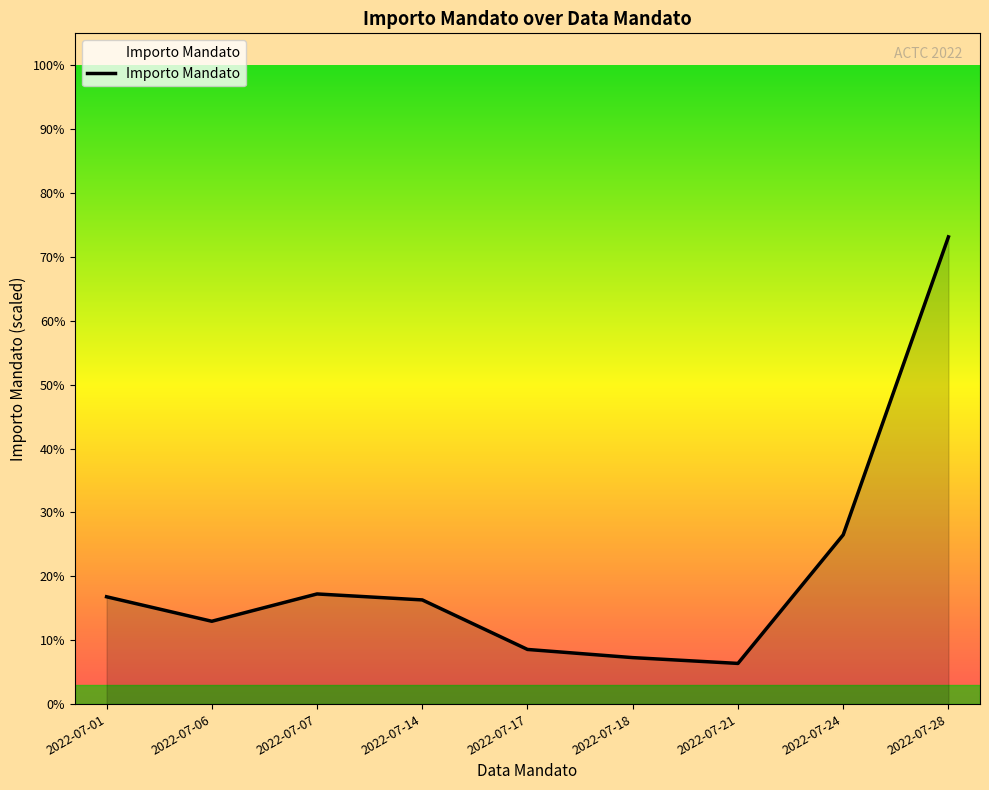

Reading left to right, what are all the values shown in this chart?

8087.3	6242.1	8299.3	7849.8	4119.8	3504.3	3067.7	12751.1	35189.4